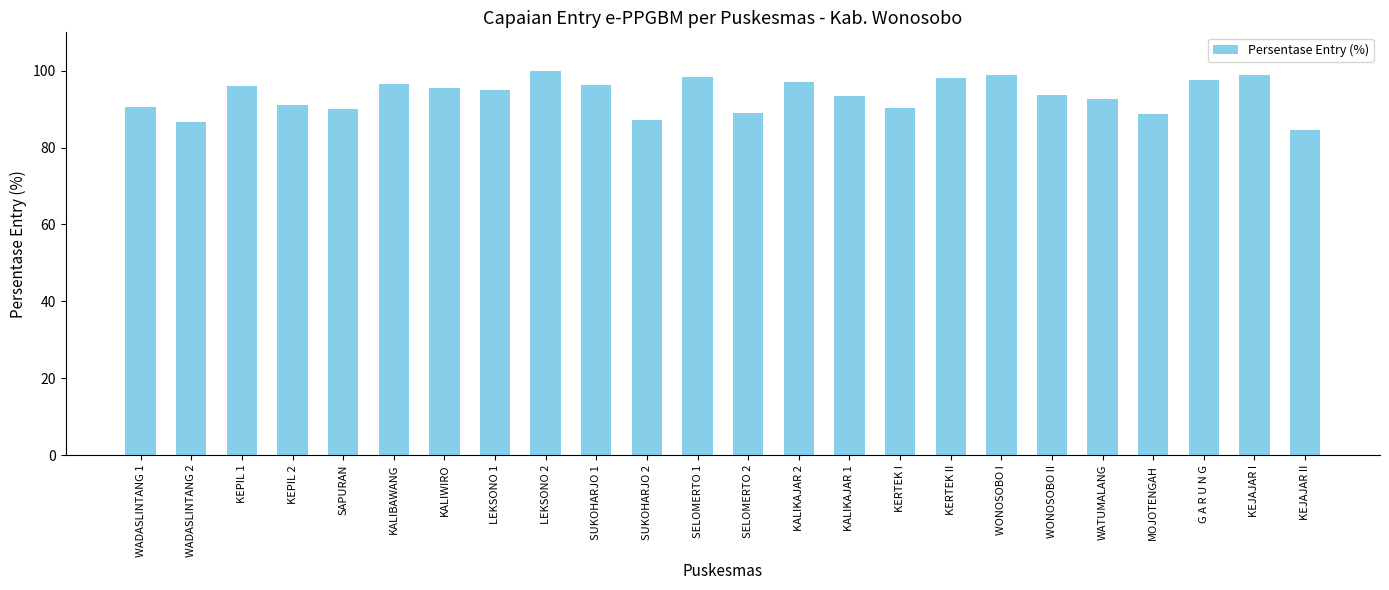

Where does the data first go above 95?

KEPIL 1